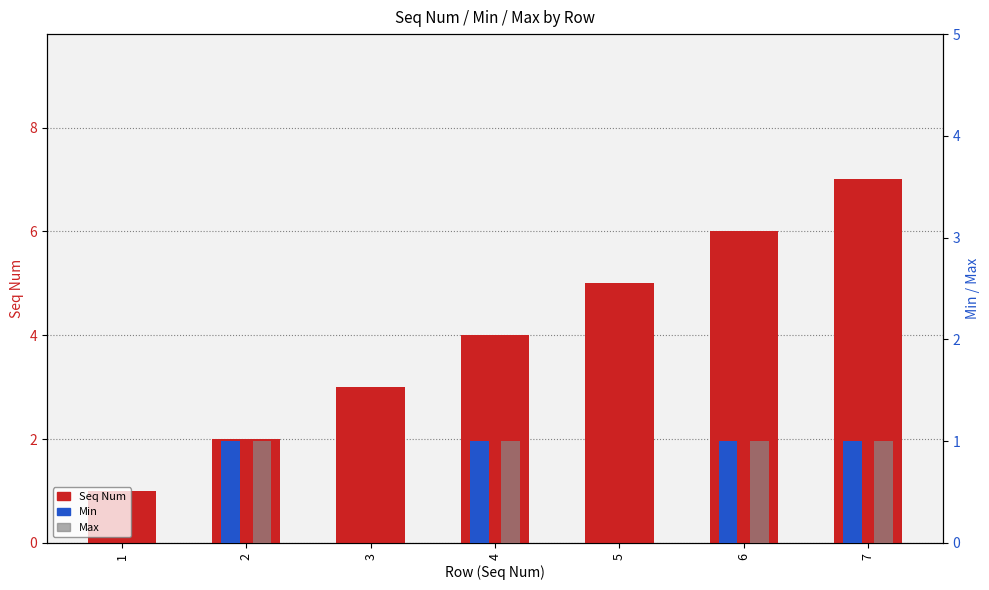

What is the difference between the highest and lowest values at 1?

1